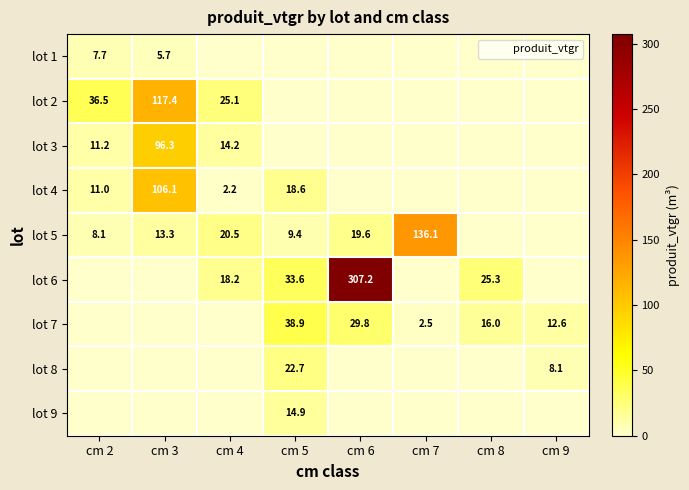

What is the difference between the maximum and minimum values in the lot 1 series?

7.7